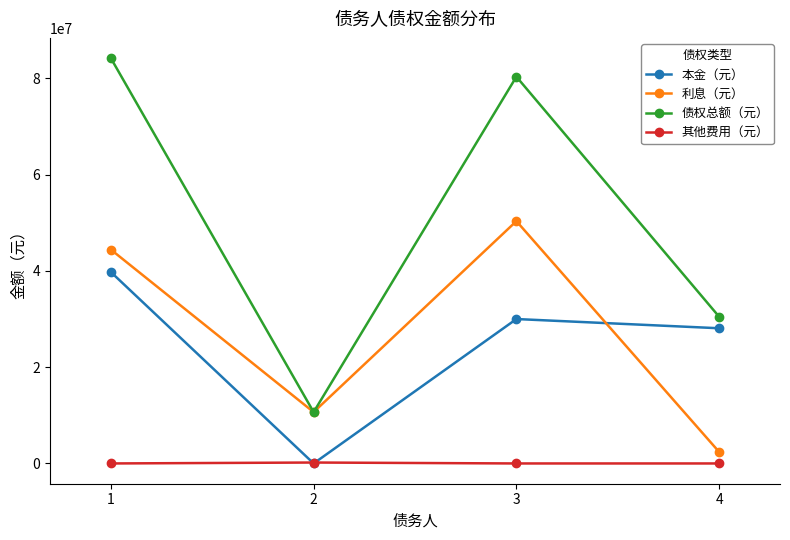

True or false: 债权总额（元） and 本金（元） intersect in this chart.

False